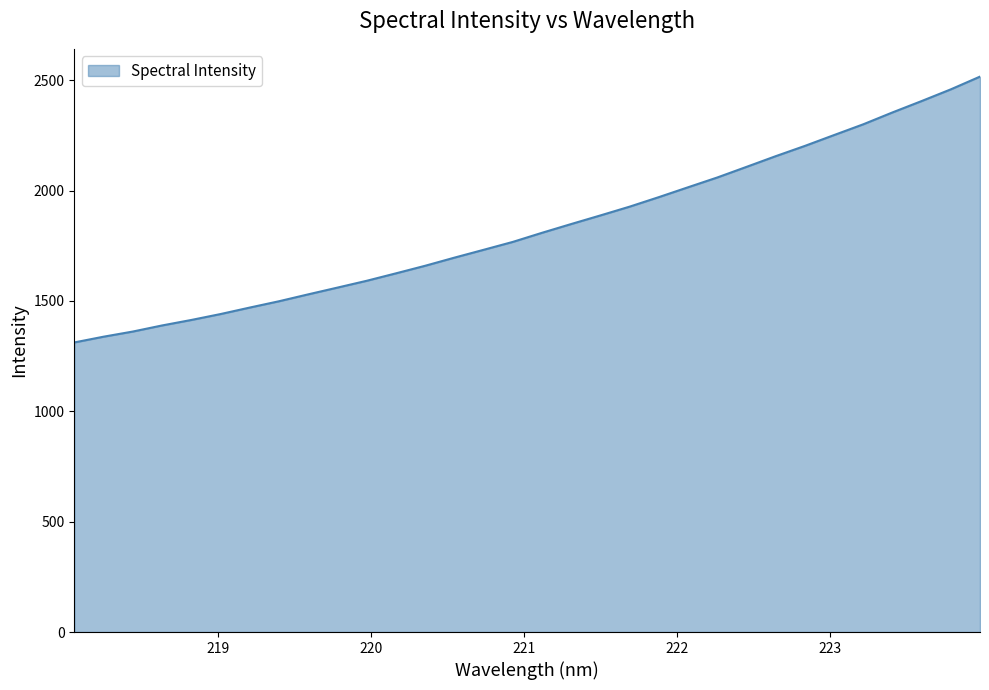

What is the minimum value shown in the chart?

1312.0